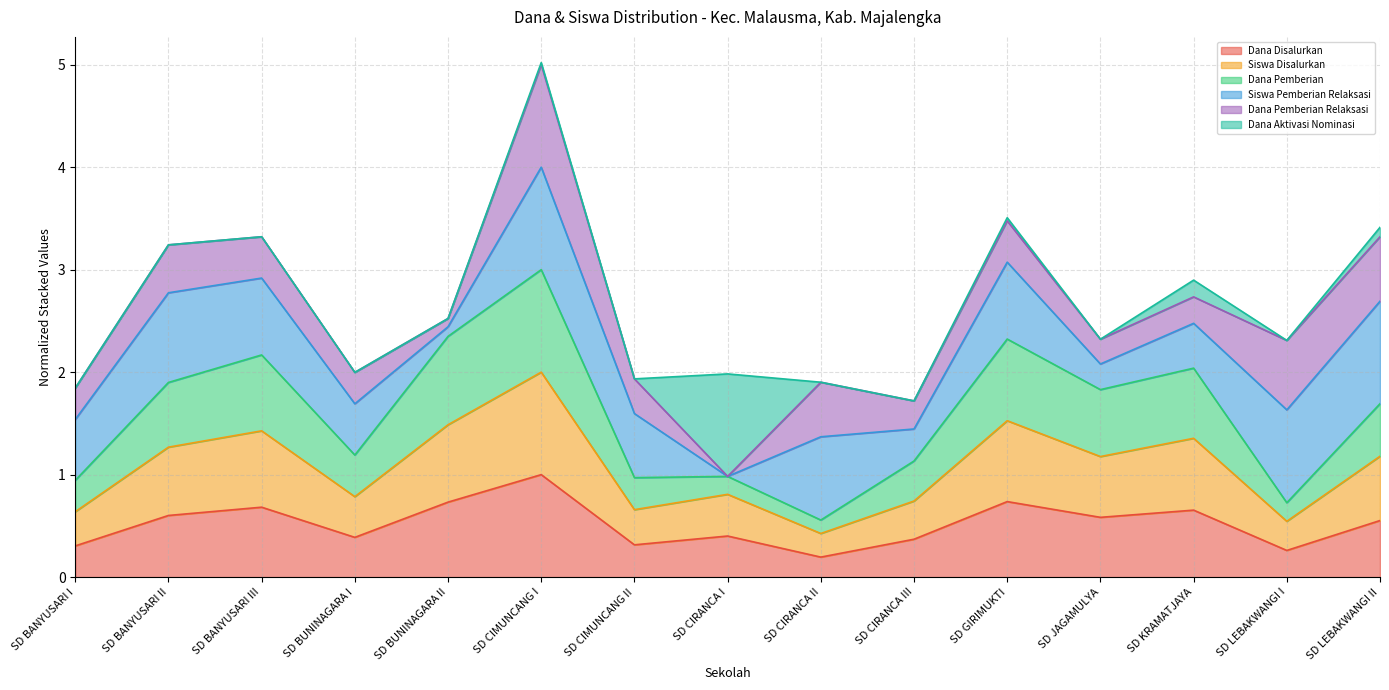

At which category is the sum across all series the highest?

SD CIMUNCANG I